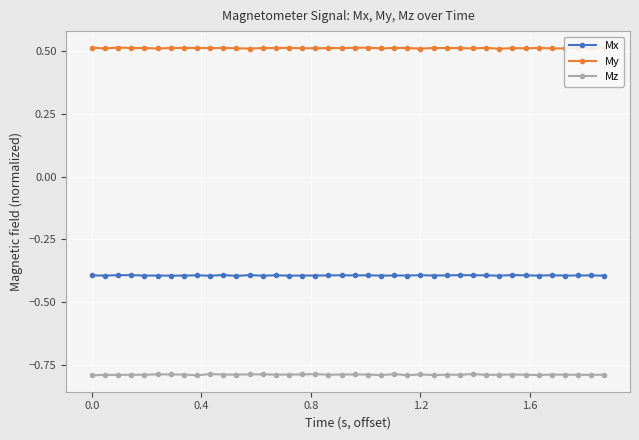

Is this an area chart (filled region under the line)?

No